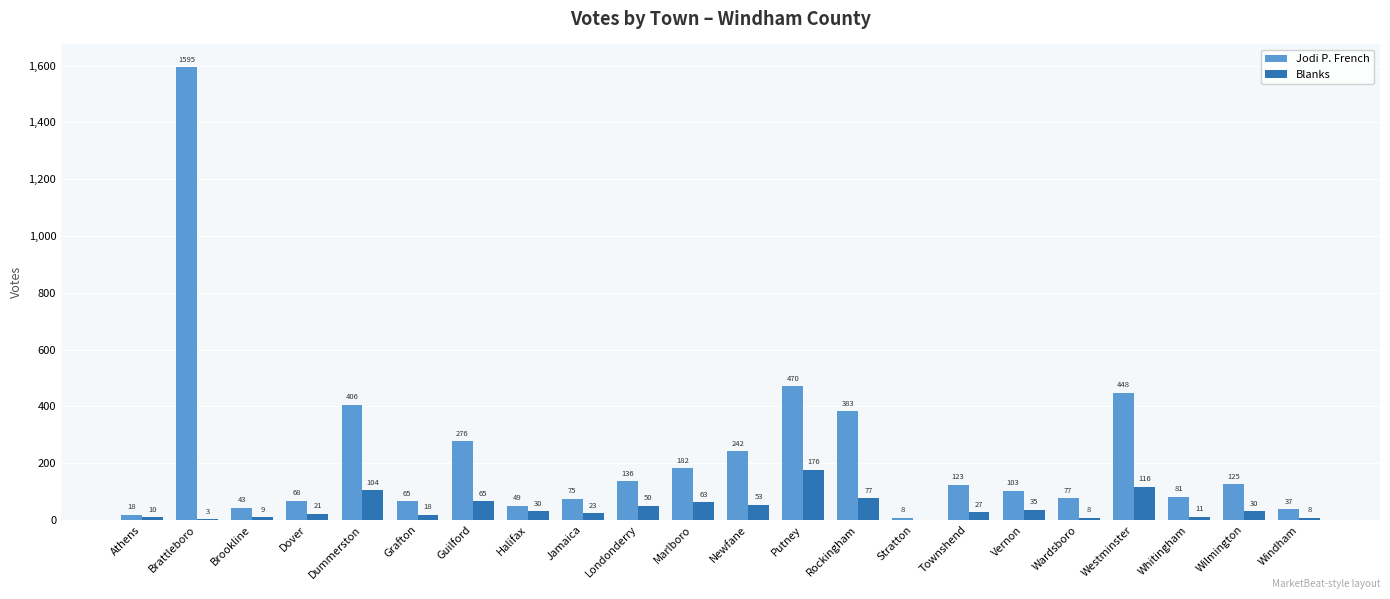

Which series has the largest total across all categories?

Jodi P. French